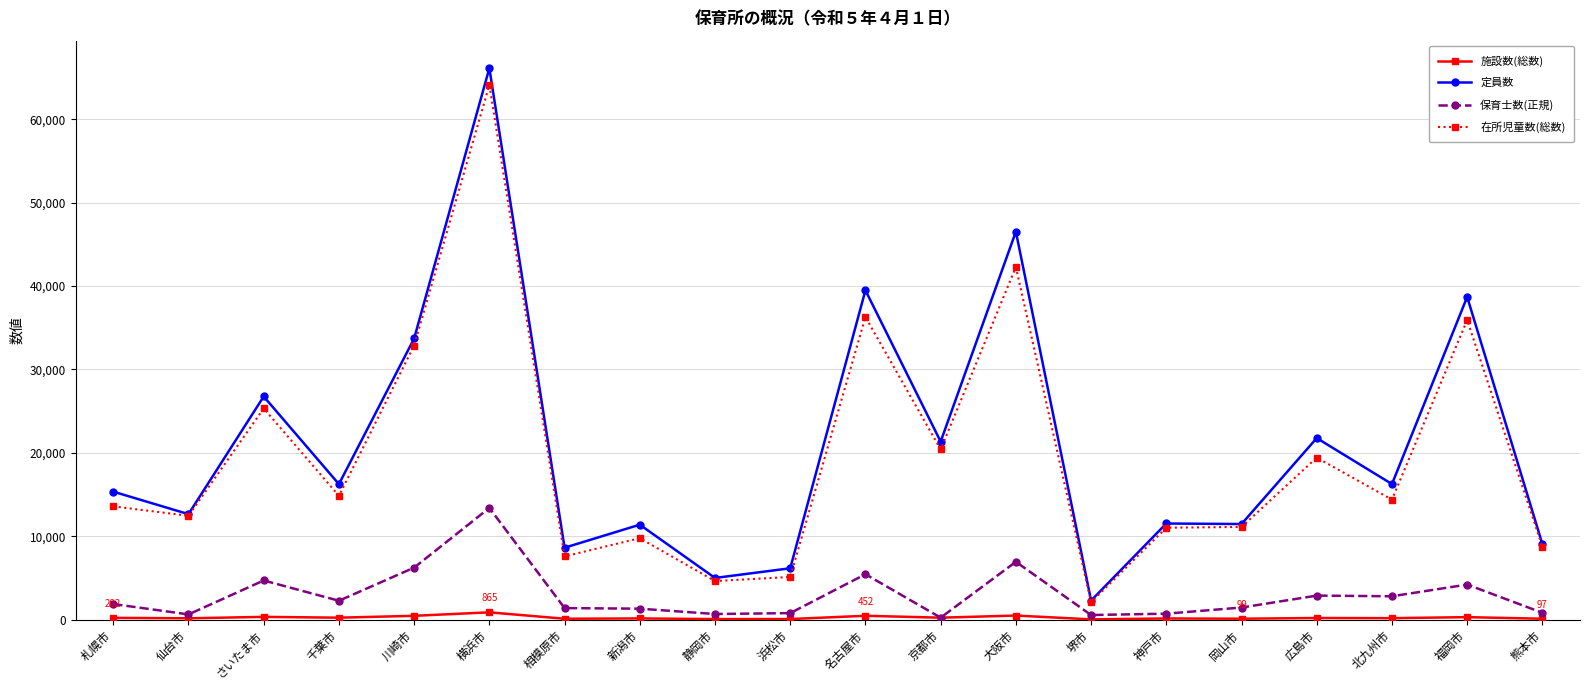

Which series has the widest spread of values?

定員数